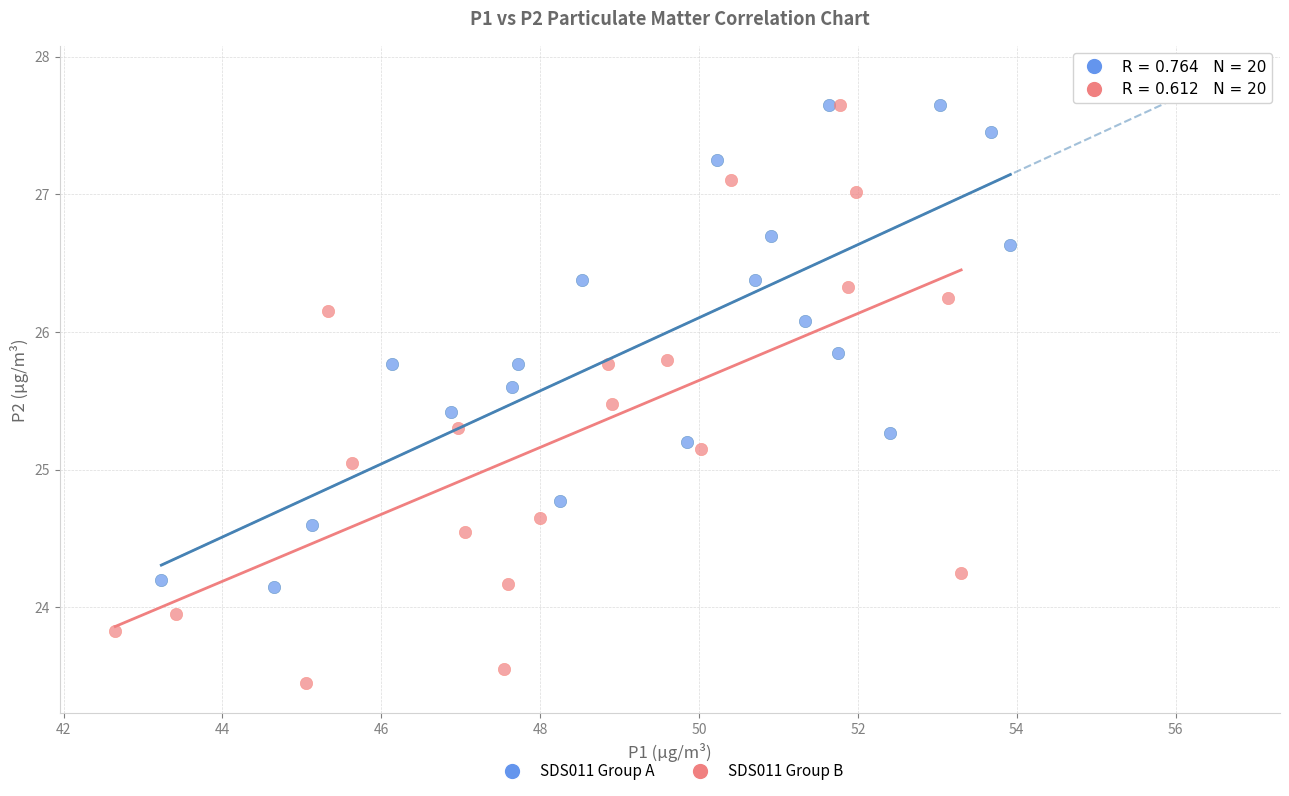

Which series has the widest spread of Y values?

SDS011 Group B